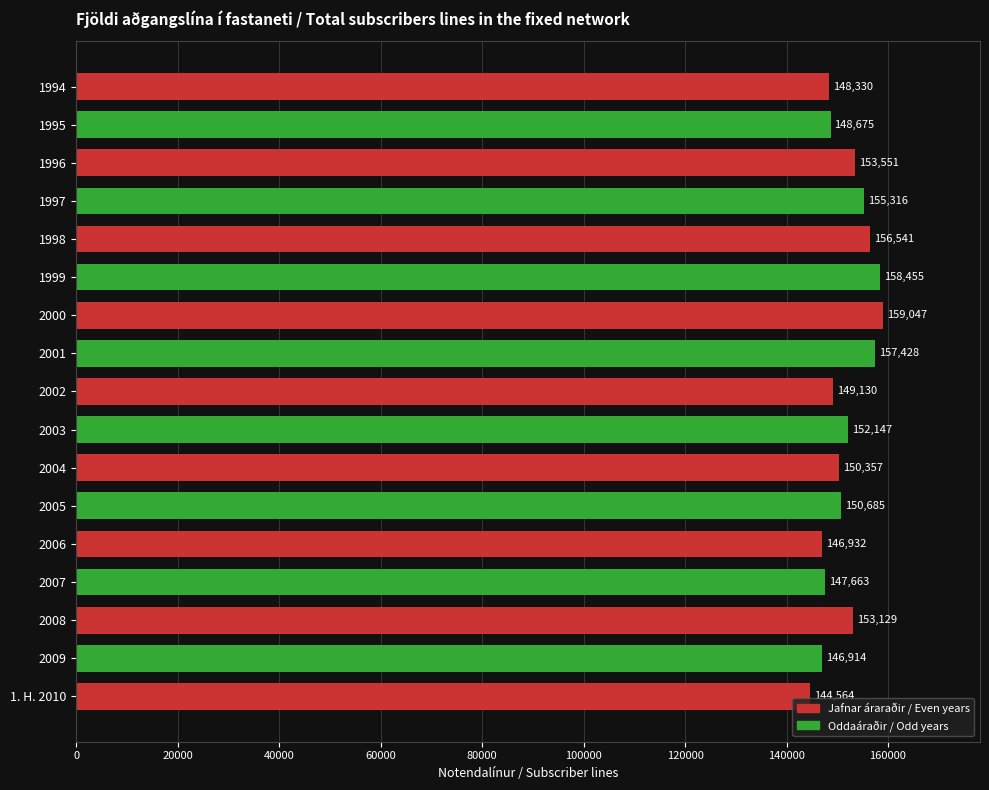

What is the maximum value shown in the chart?

159047